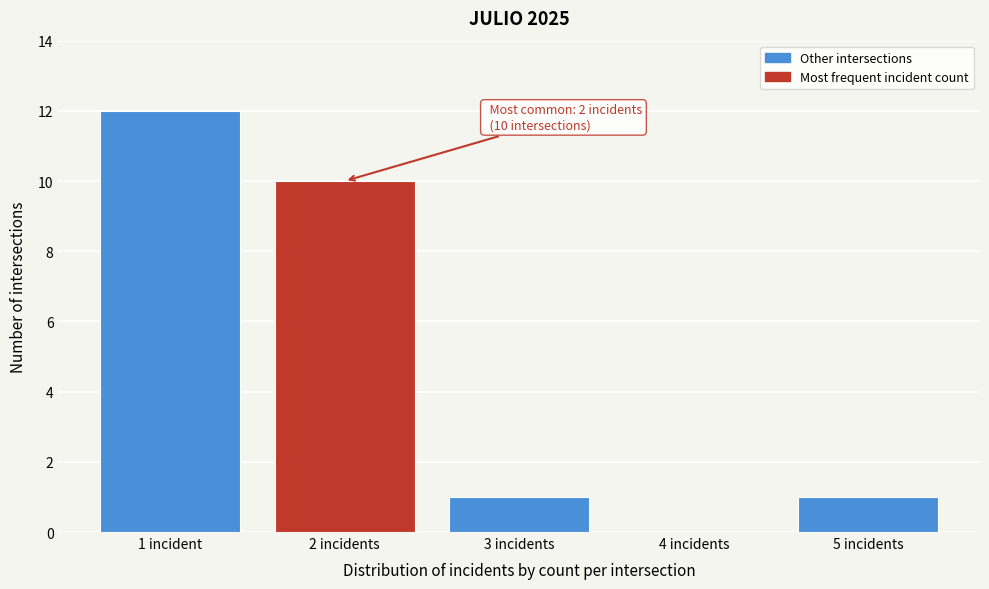

Reading right to left, what are all the values shown in this chart?

5 incidents=1	4 incidents=0	3 incidents=1	2 incidents=10	1 incident=12